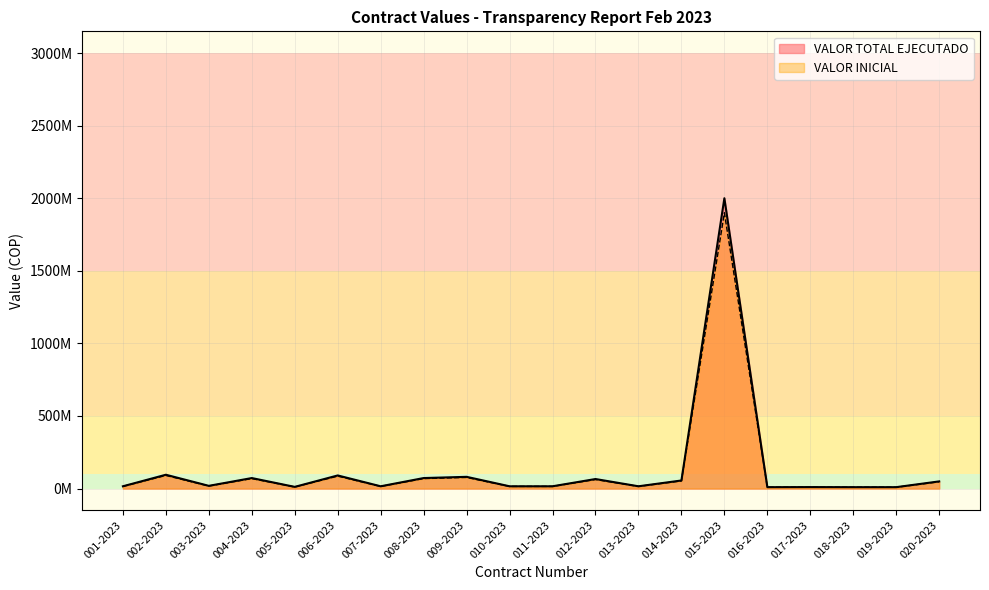

How many categories are shown in the chart?

20